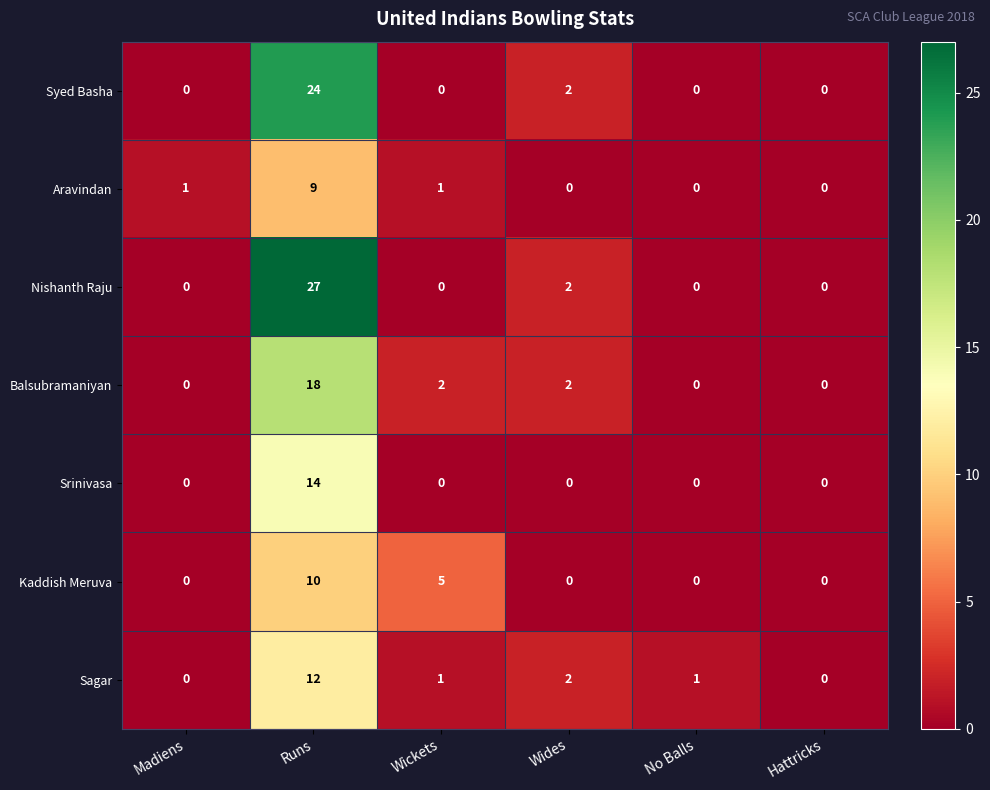

What is the difference between the Sagar values at Runs and Wides?

10